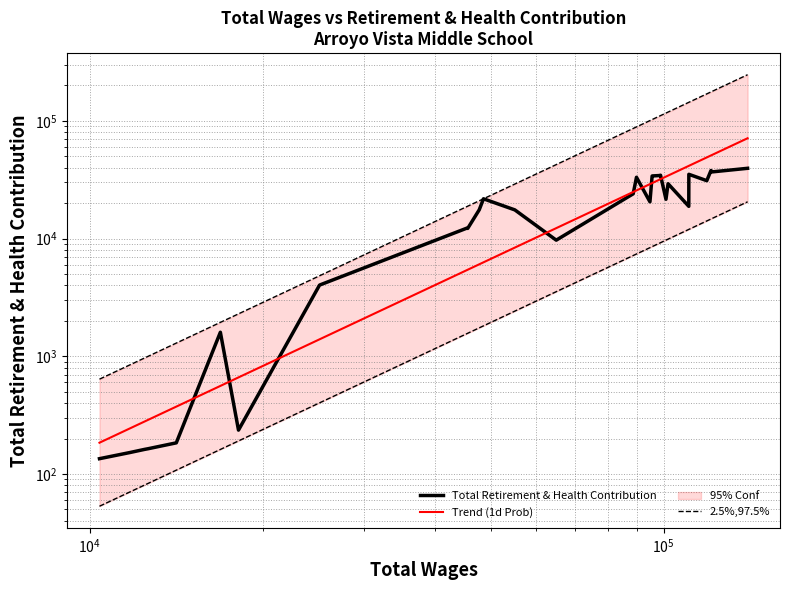

Reading left to right, transcribe all the data shown in this chart.

135	152	162	164	184	1600	236	4025	12251	12181	17549	21750	17509	9688	23979	33138	20504	33973	34018	34269	34482	21543	29198	18771	35117	31005	37844	36820	39491